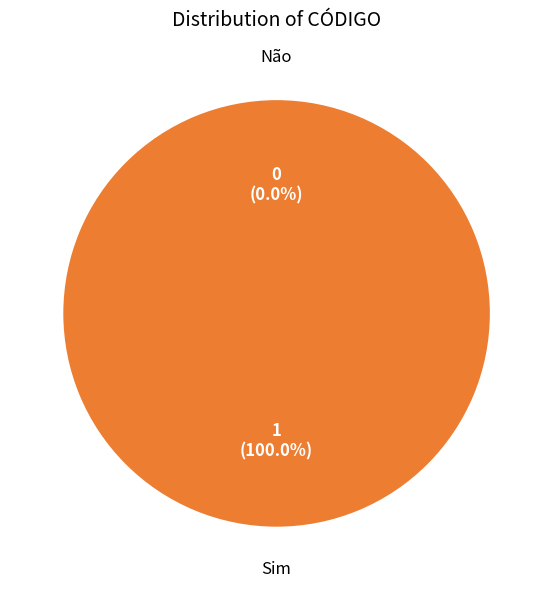

Which category has the smallest portion of the pie?

Não